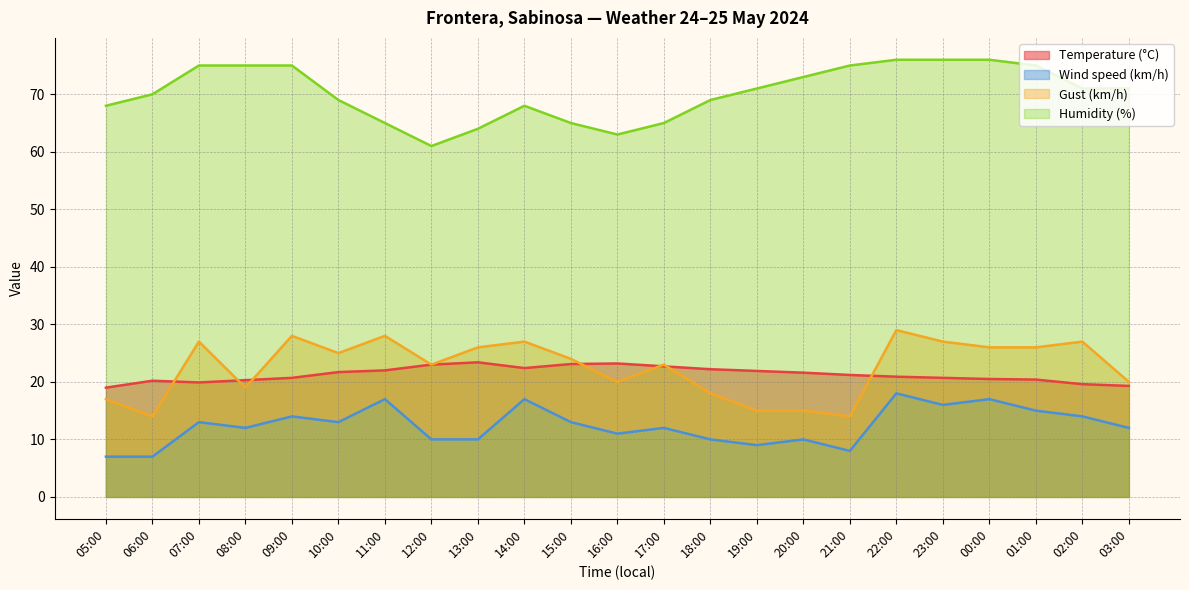

What is the greatest value displayed?

76.0